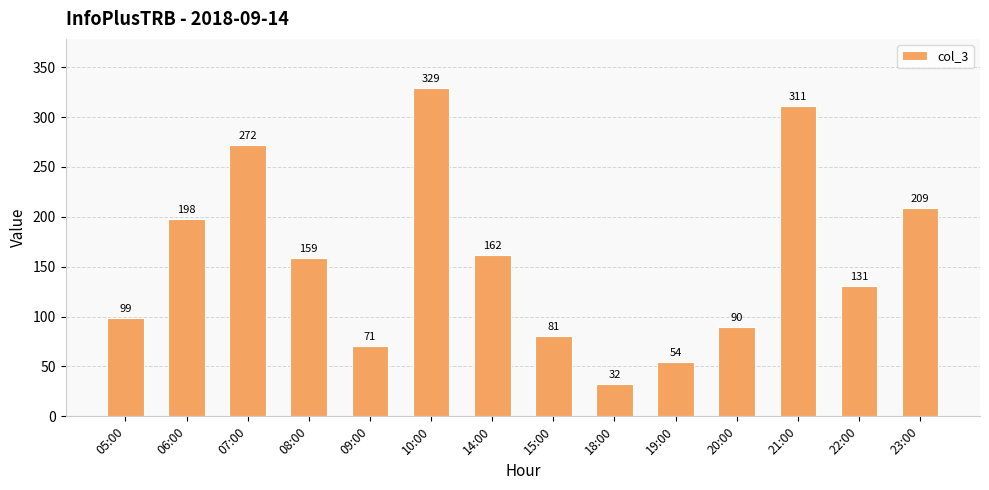

Reading left to right, extract all data points from this chart.

99	198	272	159	71	329	162	81	32	54	90	311	131	209